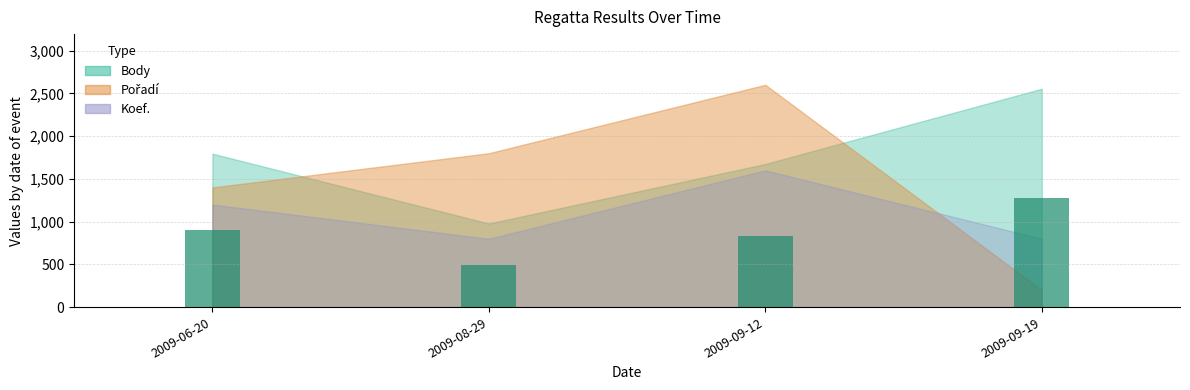

What is the difference between the second highest and second lowest values?

60.5